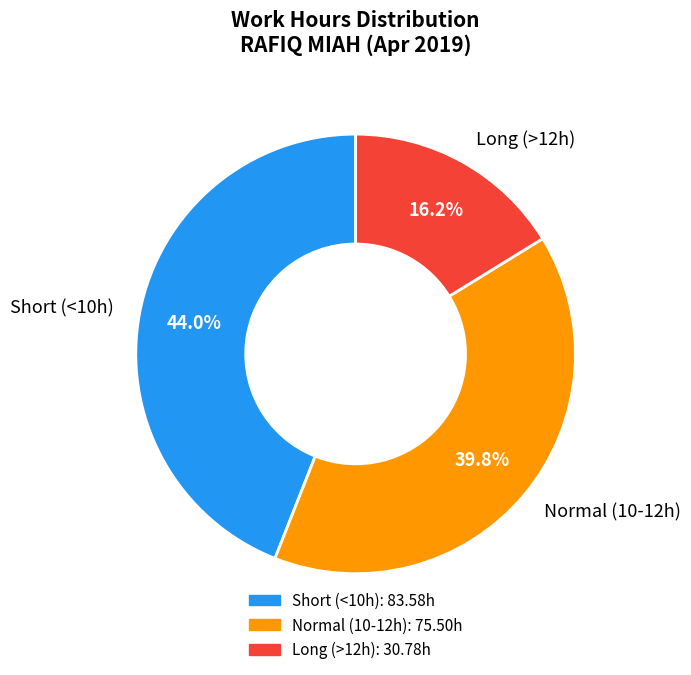

Which category has the smallest portion of the pie?

Long (>12h)